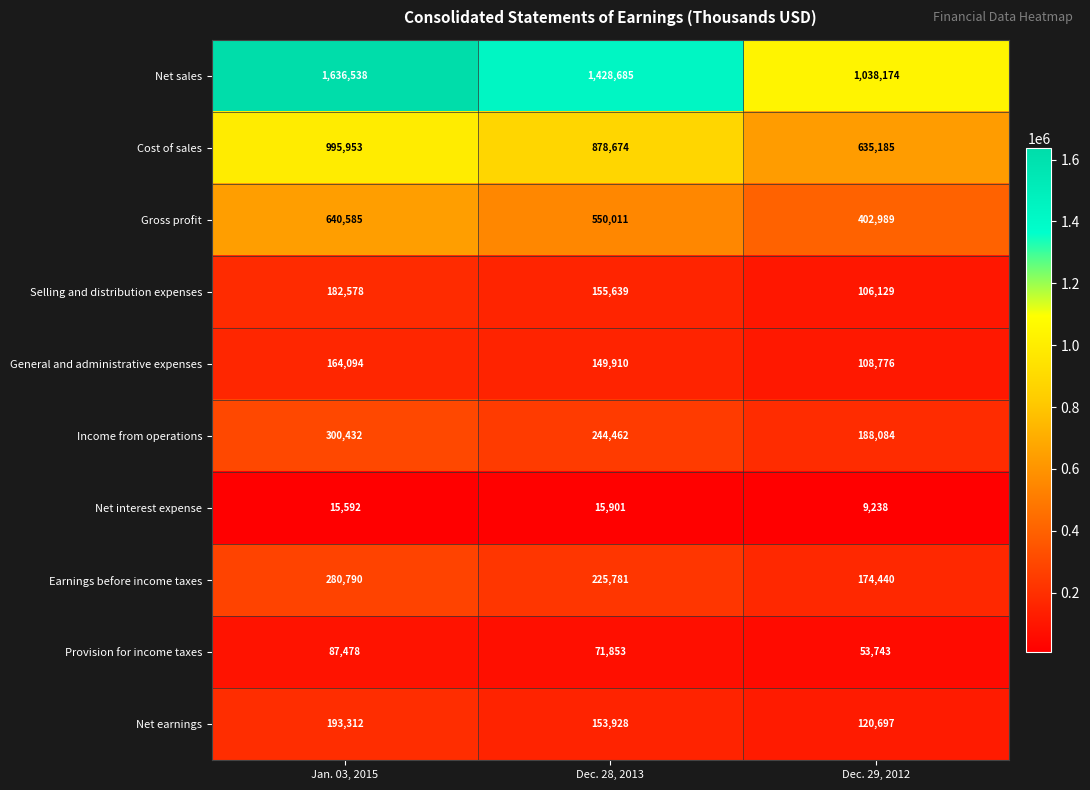

Which series has the largest range (max minus min)?

Net sales